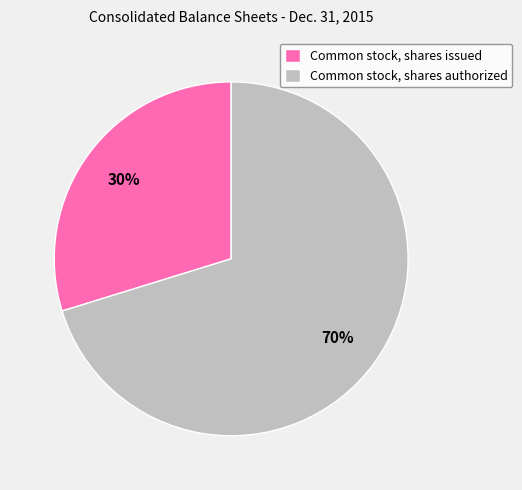

What is the largest slice in the pie chart?

Common stock, shares authorized